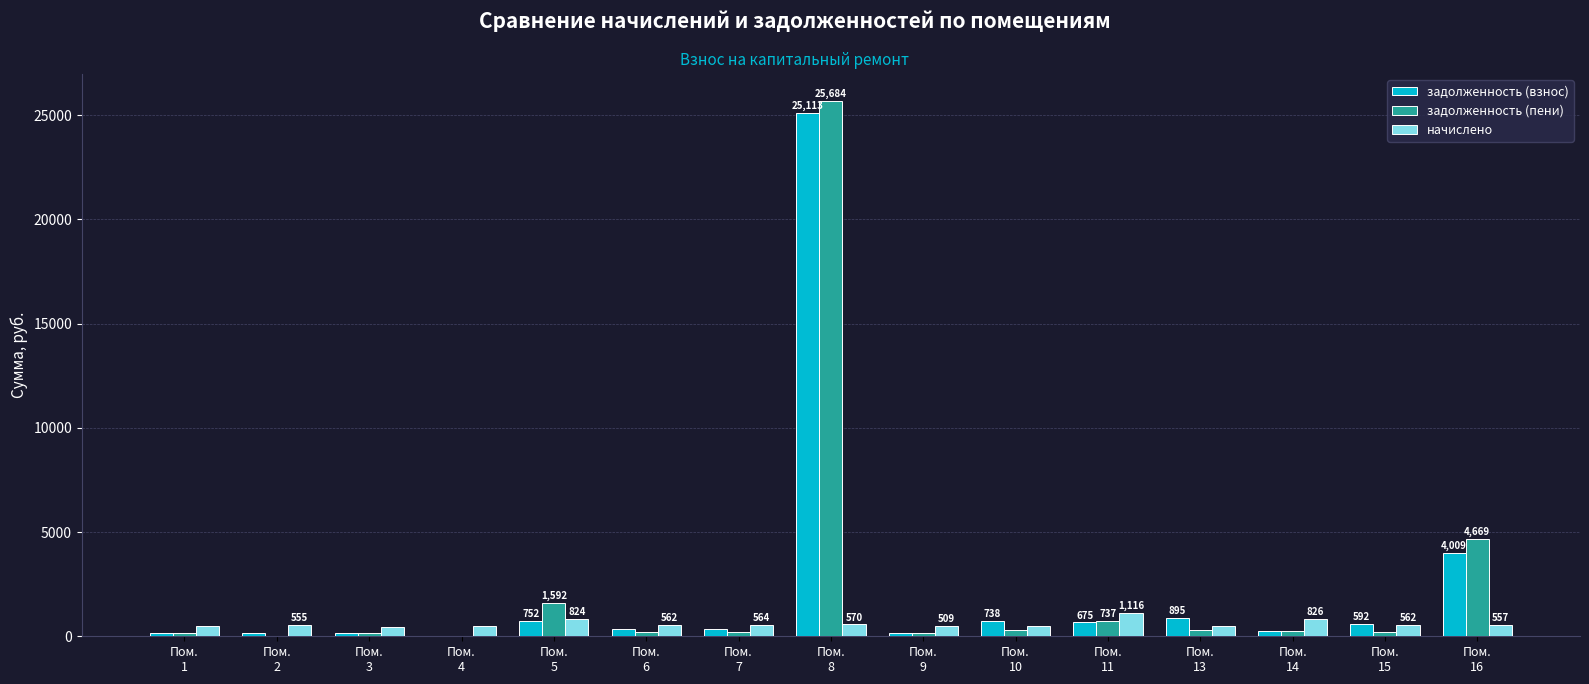

Where does the начислено series first go above 557?

Пом.
5